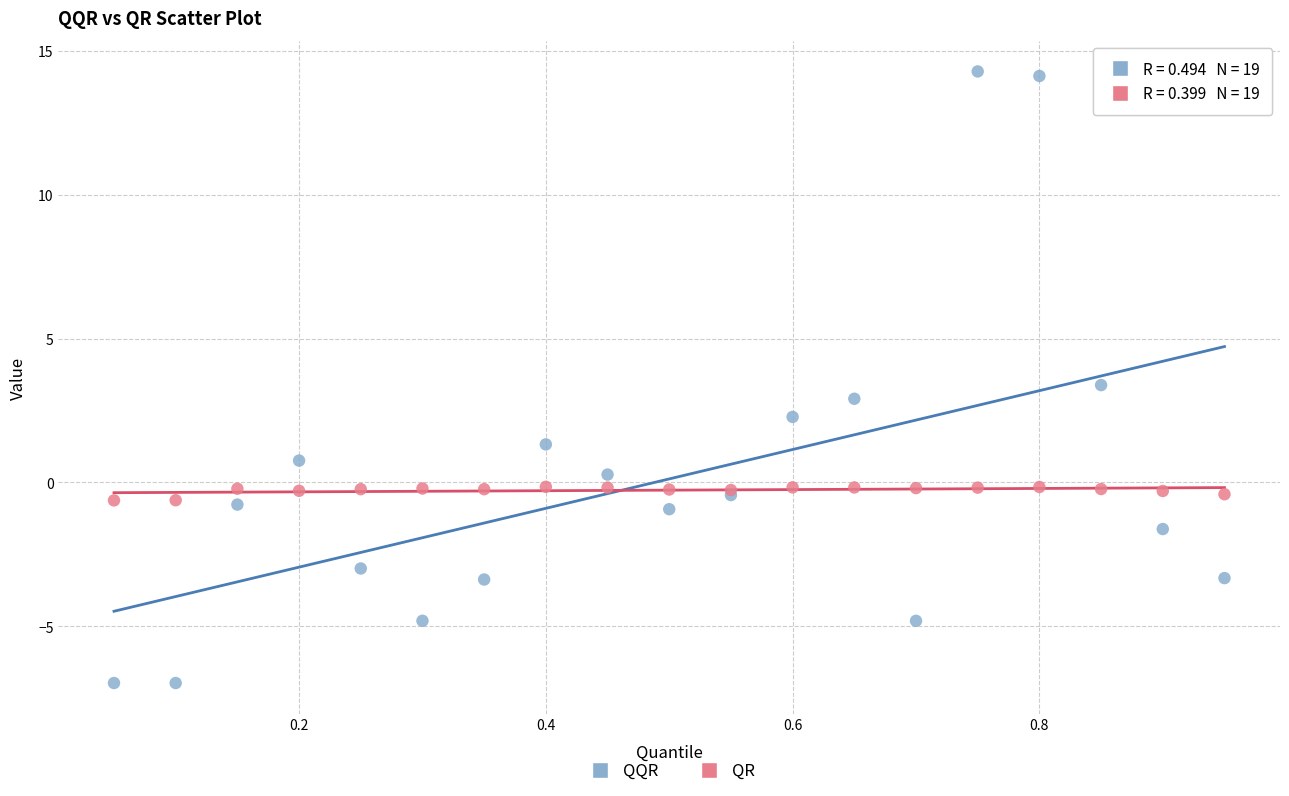

What is the X range (max minus min) for the scatter plot?

0.9